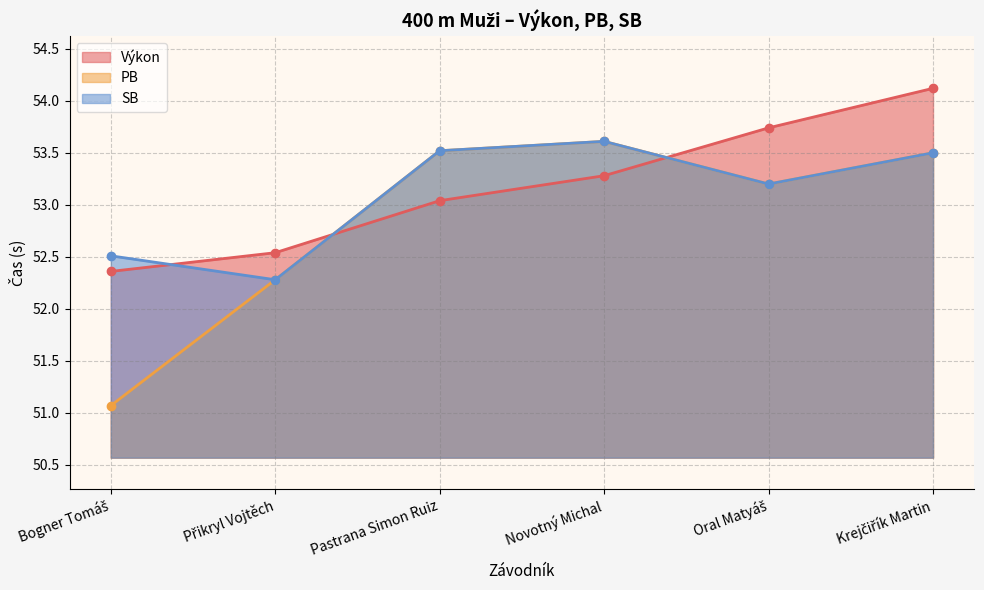

At which category is the sum across all series the highest?

Krejčiřík Martin